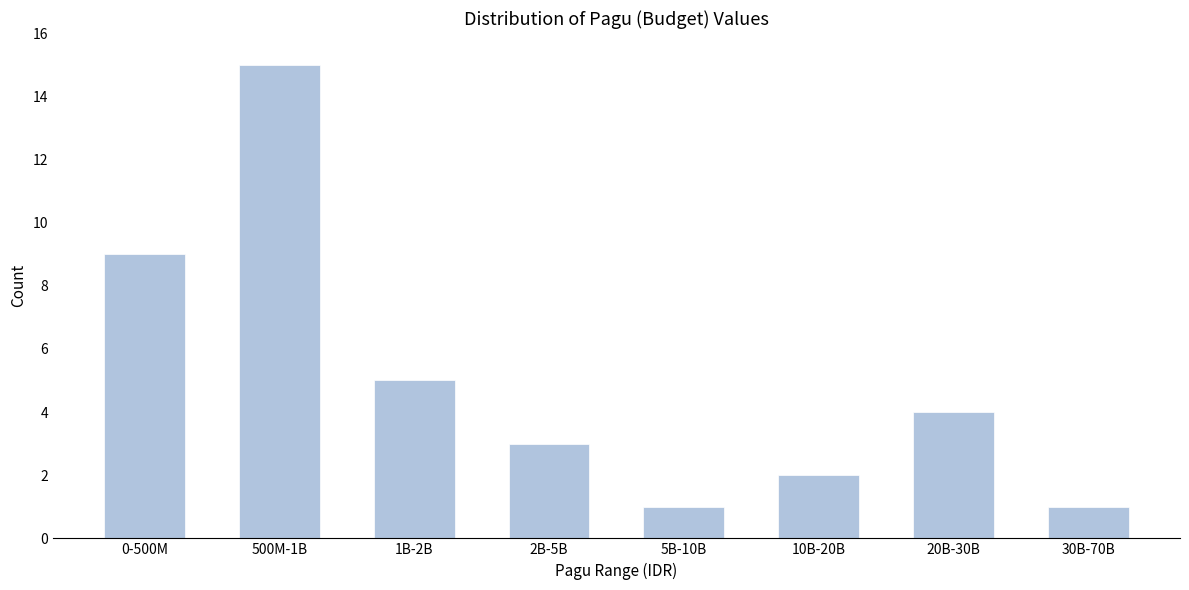

Reading left to right, what are all the values shown in this chart?

9	15	5	3	1	2	4	1